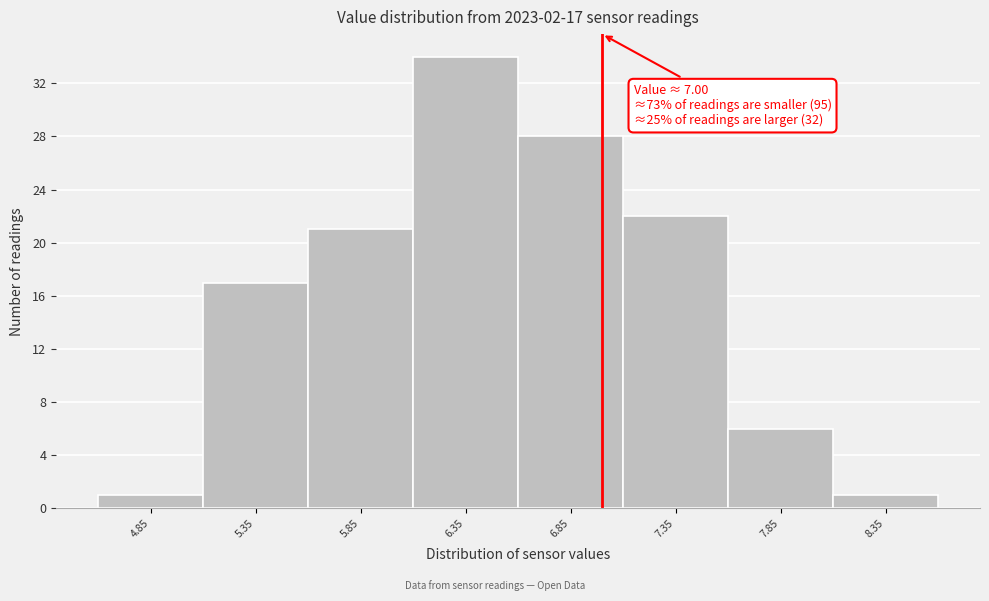

Over which range of the x-axis is the bar tallest?

6.1 to 6.6